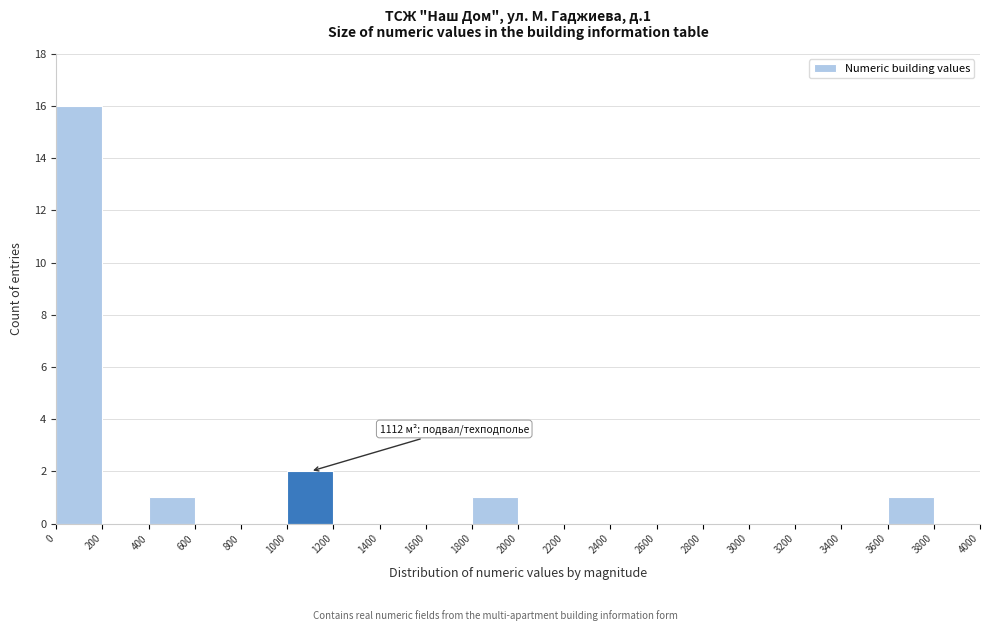

Over which range of the x-axis is the bar tallest?

0 to 200